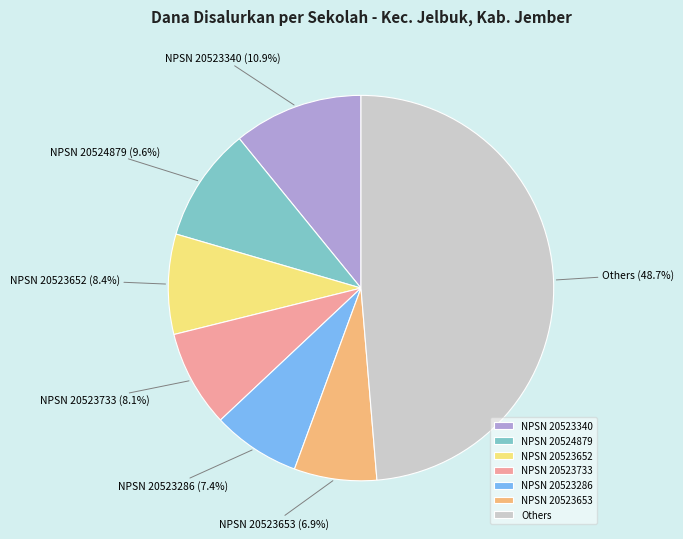

To the nearest percent, what is the average slice percentage?

14%